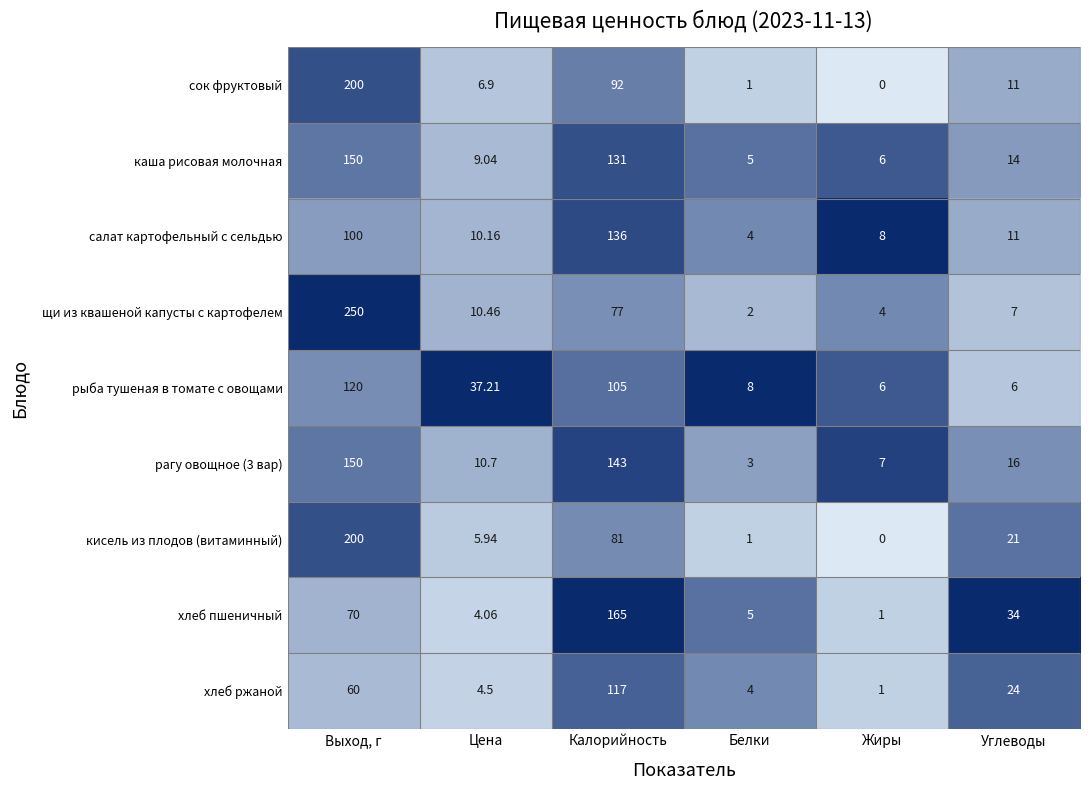

Rank the categories by хлеб ржаной value from lowest to highest.

Жиры, Белки, Цена, Углеводы, Выход, г, Калорийность